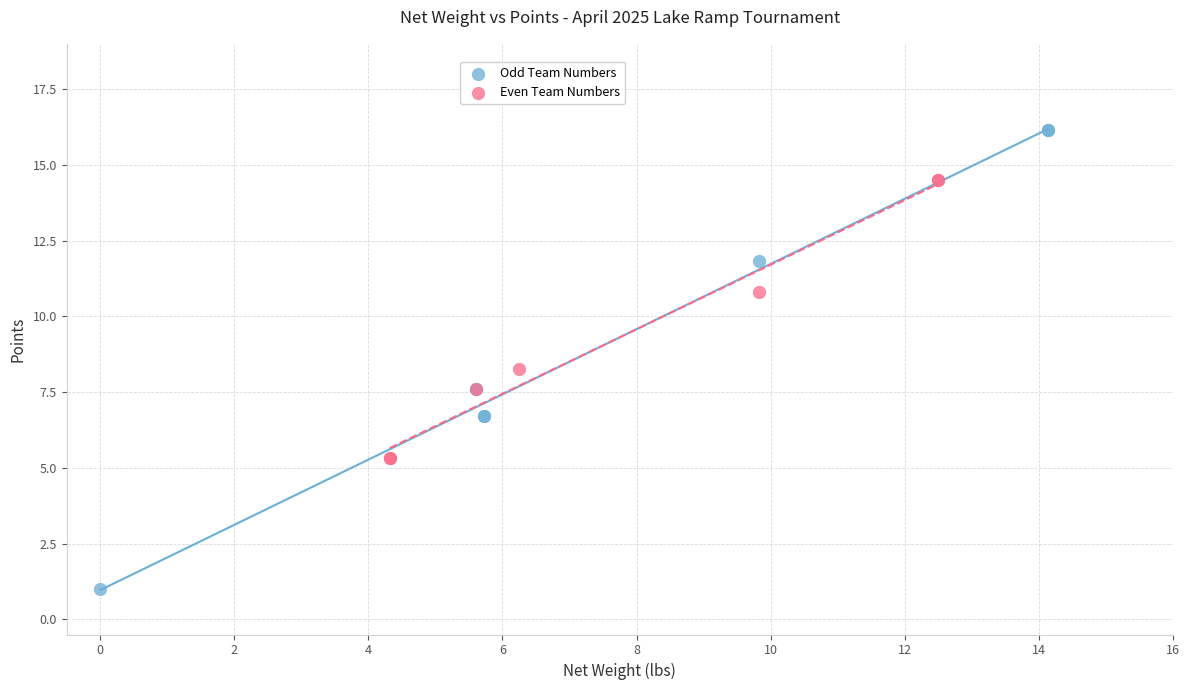

Which series reaches the minimum Y coordinate?

Odd Team Numbers